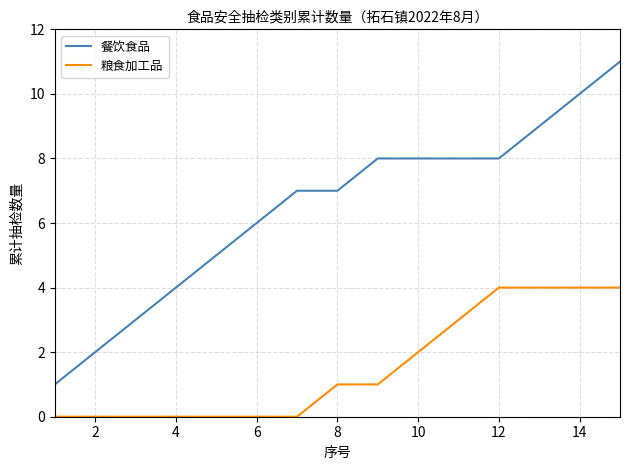

Which series has the largest total across all categories?

餐饮食品